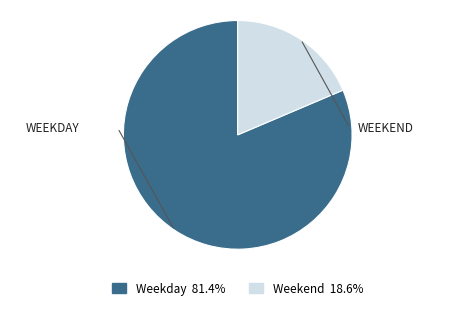

Is there a majority slice in this chart?

Yes